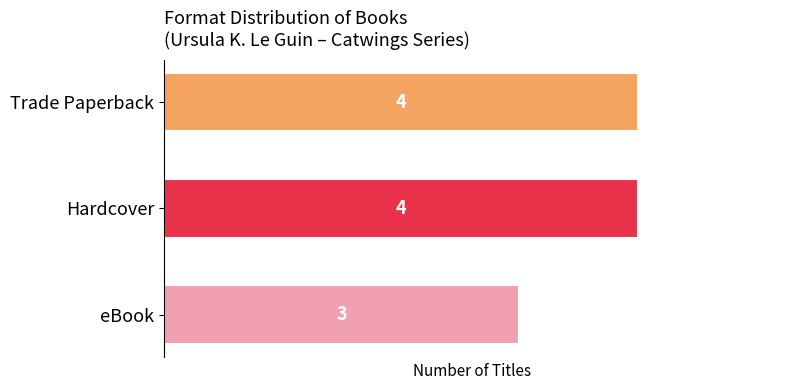

The chart shows a value of 4 at Trade Paperback. True or false?

True